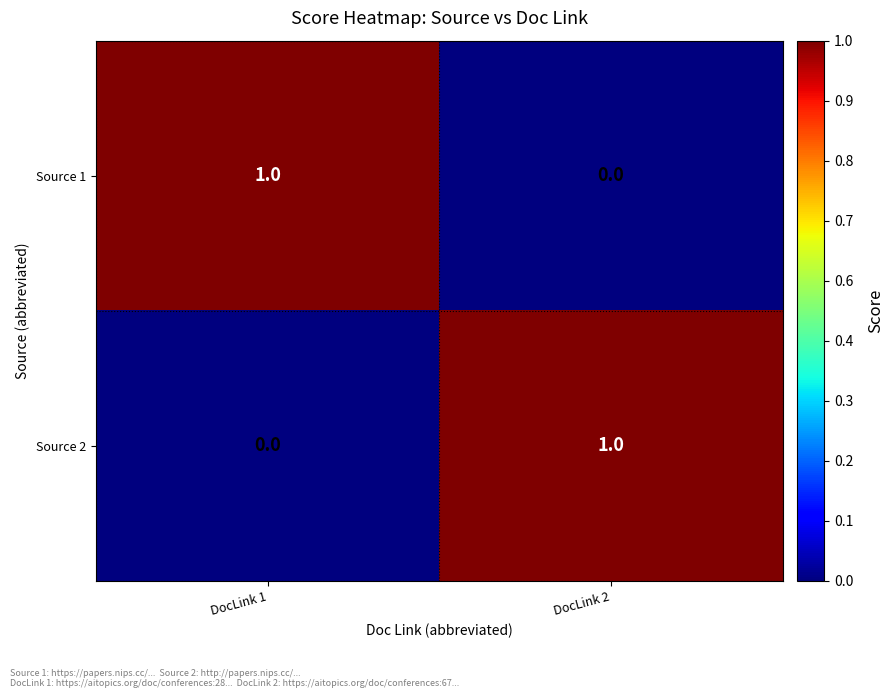

Is the value of Source 1 at DocLink 2 greater than the value of Source 2 at DocLink 2?

No